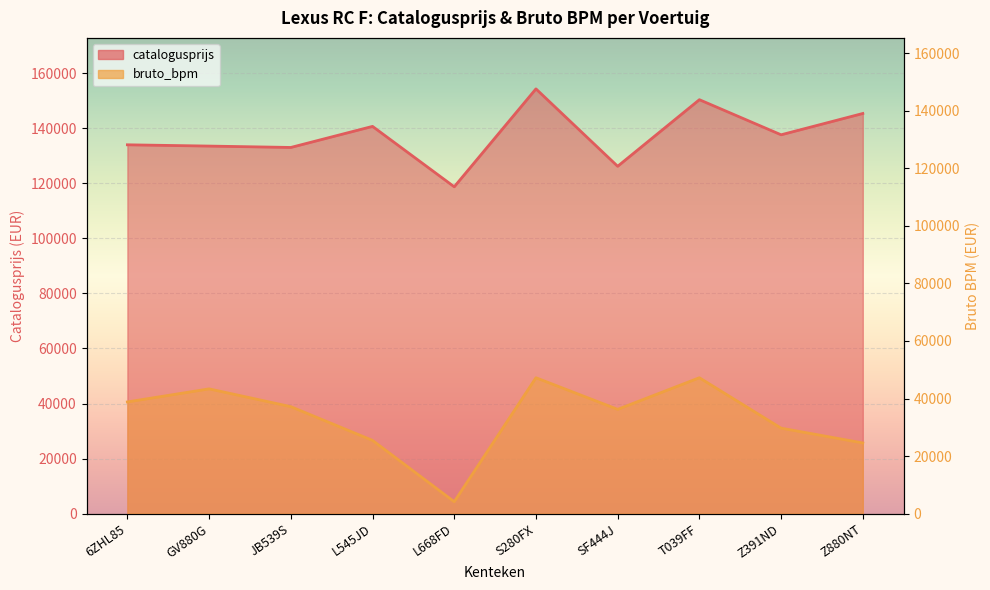

Reading left to right, extract all data points from this chart.

catalogusprijs: 6ZHL85=133954	GV880G=133490	JB539S=132990	L545JD=140640	L668FD=118703	S280FX=154264	SF444J=126154	T039FF=150333	Z391ND=137588	Z880NT=145325
bruto_bpm: 6ZHL85=38817	GV880G=43353	JB539S=37175	L545JD=25459	L668FD=4162	S280FX=47218	SF444J=36241	T039FF=47218	Z391ND=29712	Z880NT=24573